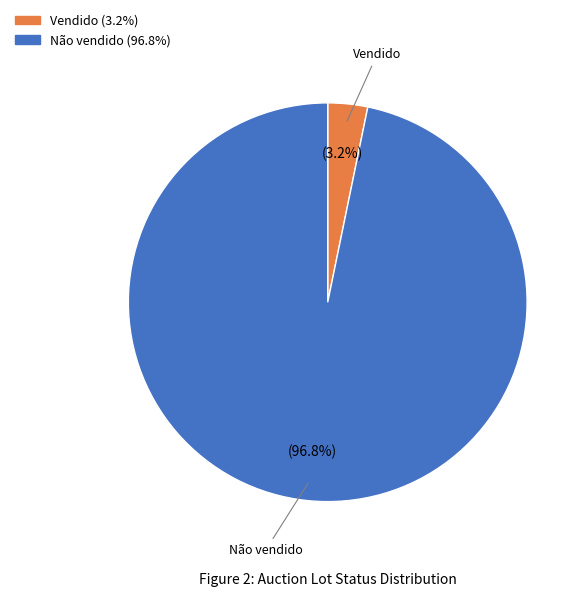

Do Vendido and Não vendido together represent more than half of the pie?

Yes